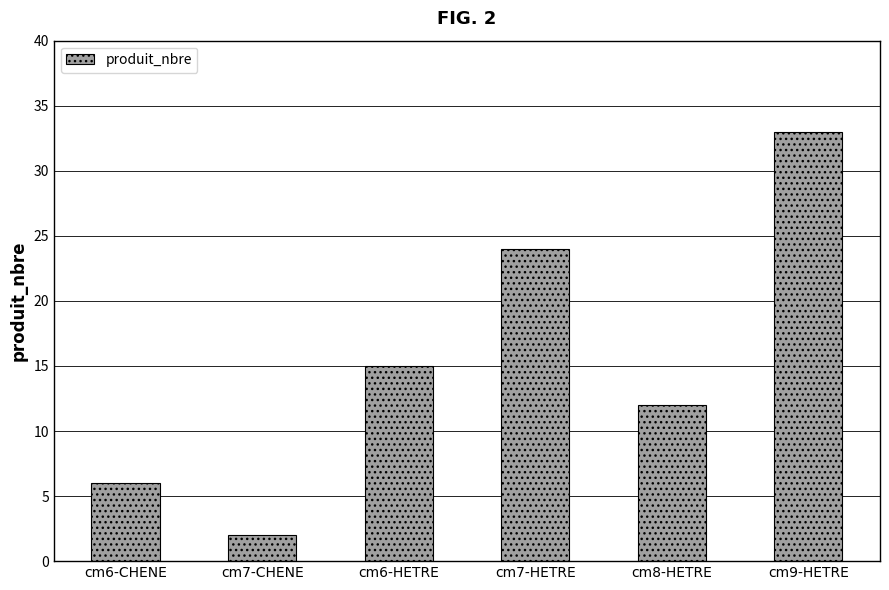

Is it true that the value at cm7-CHENE is 2?

True